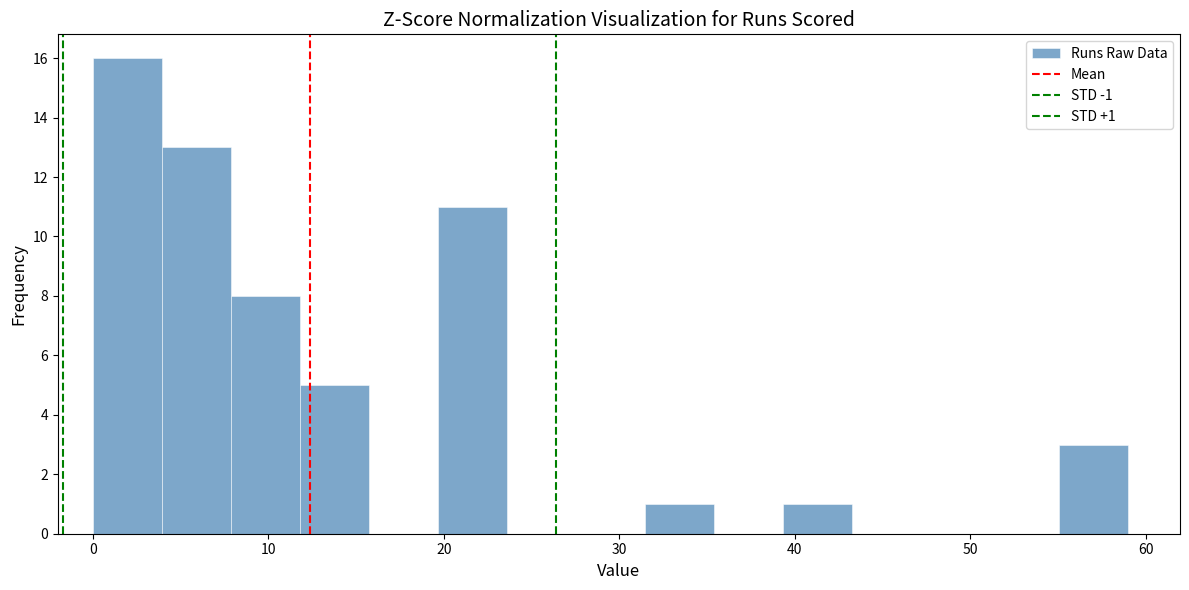

Around what value on the x-axis is the tallest bar? Give the approximate position of its centre, as read against the axis.

2